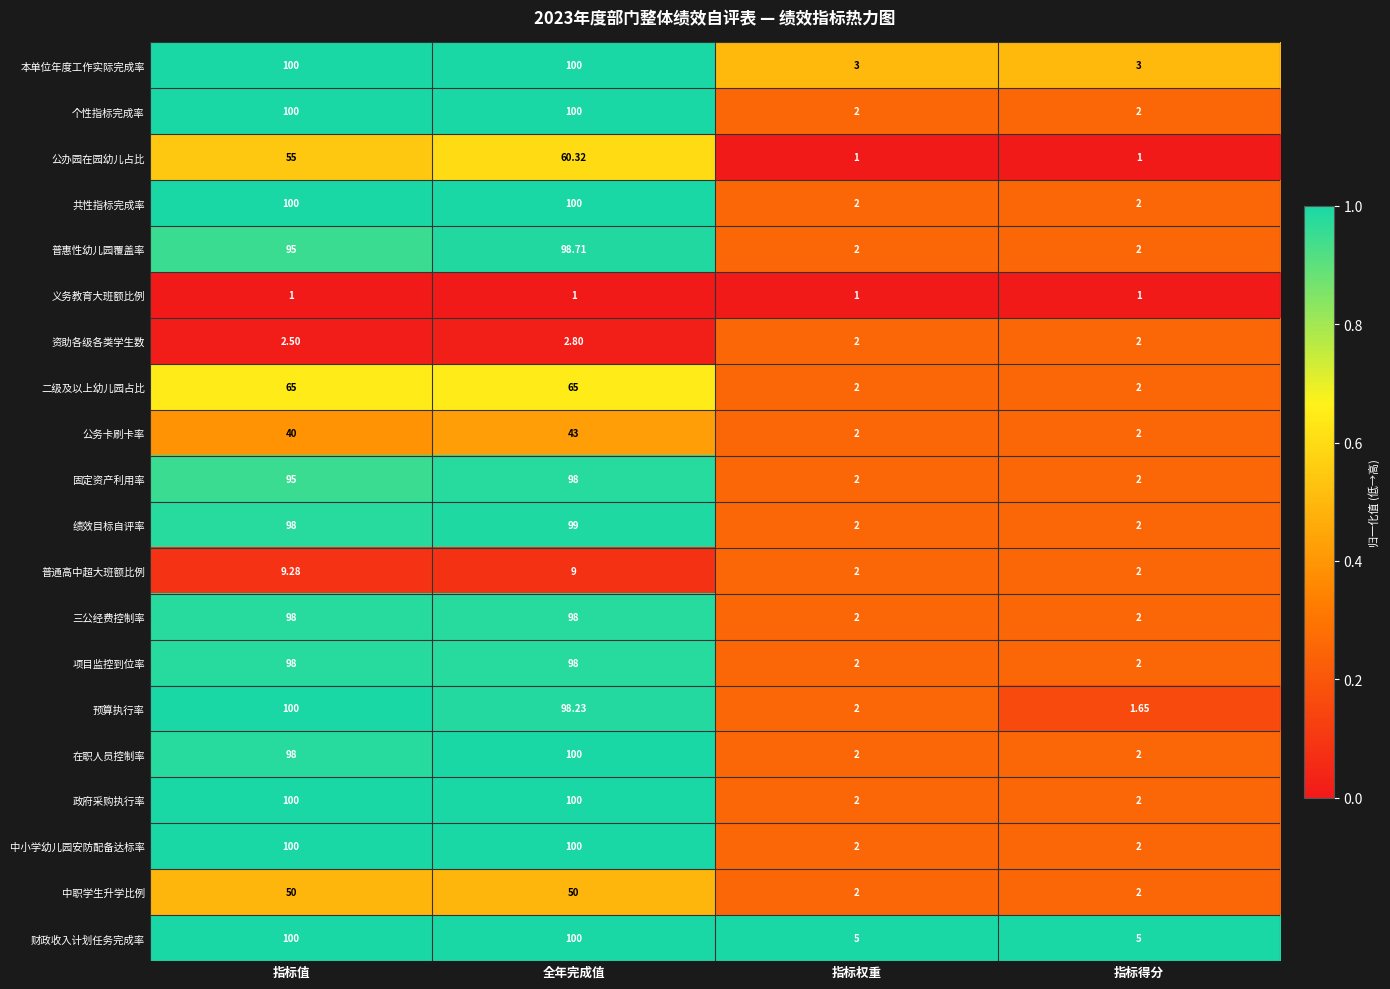

What is the spread (max minus min) of values at 全年完成值?

99.0